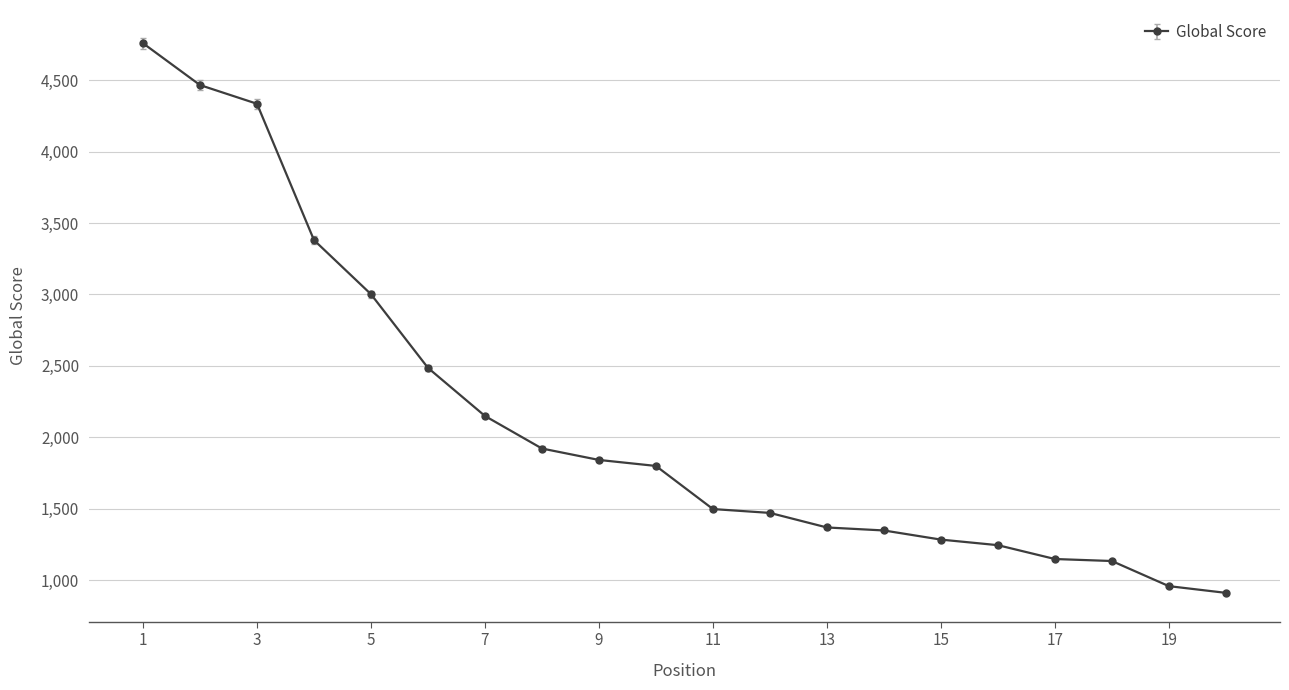

What is the value of the 6th point from the left?

2486